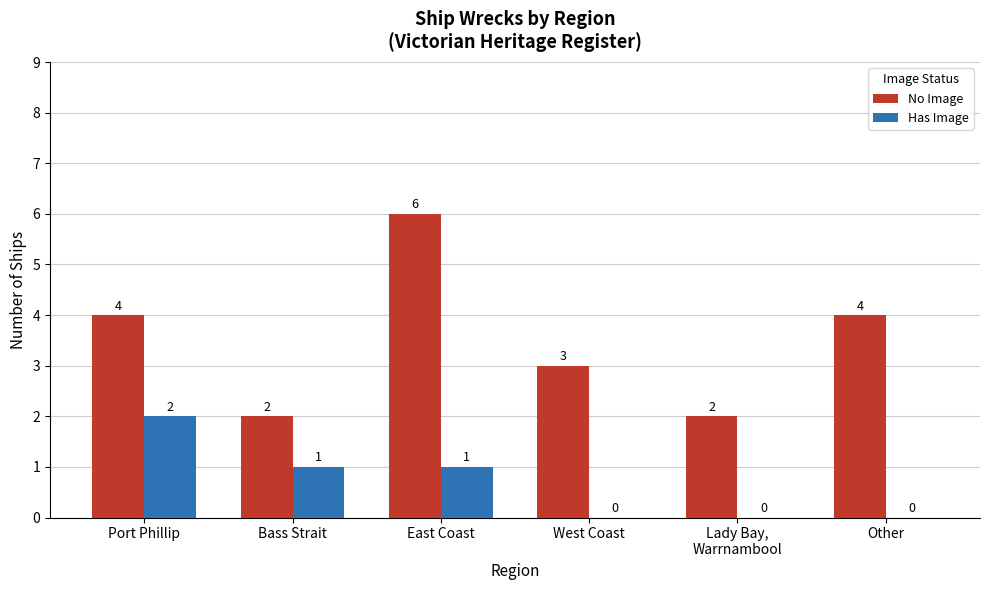

What is the sum of all Has Image values?

4